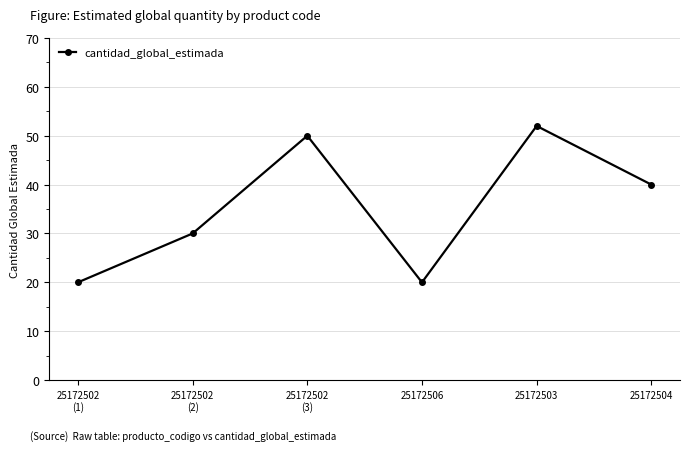

Reading left to right, what are all the values shown in this chart?

25172502
(1)=20	25172502
(2)=30	25172502
(3)=50	25172506=20	25172503=52	25172504=40